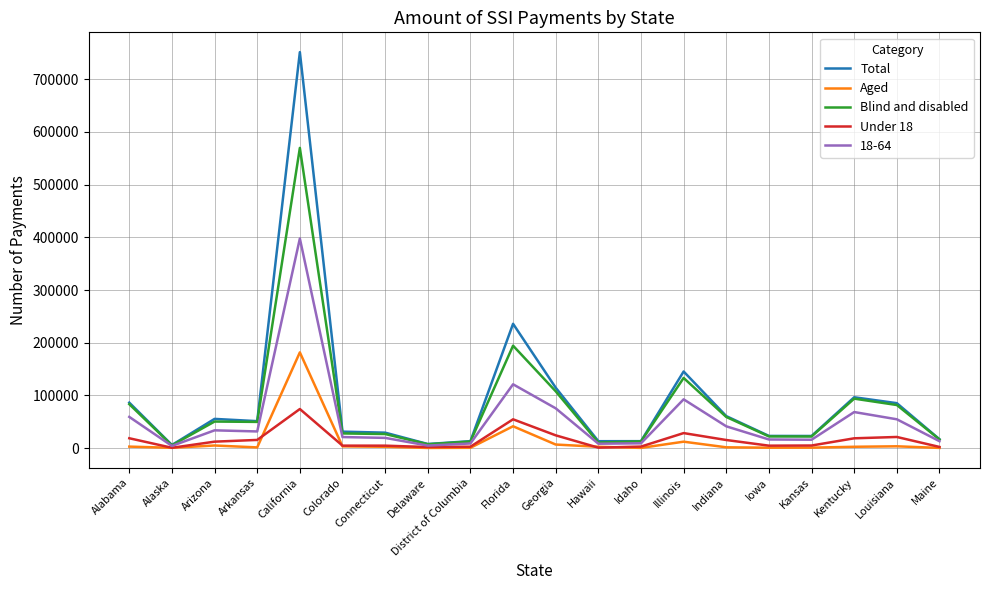

Which series has the widest spread of values?

Total